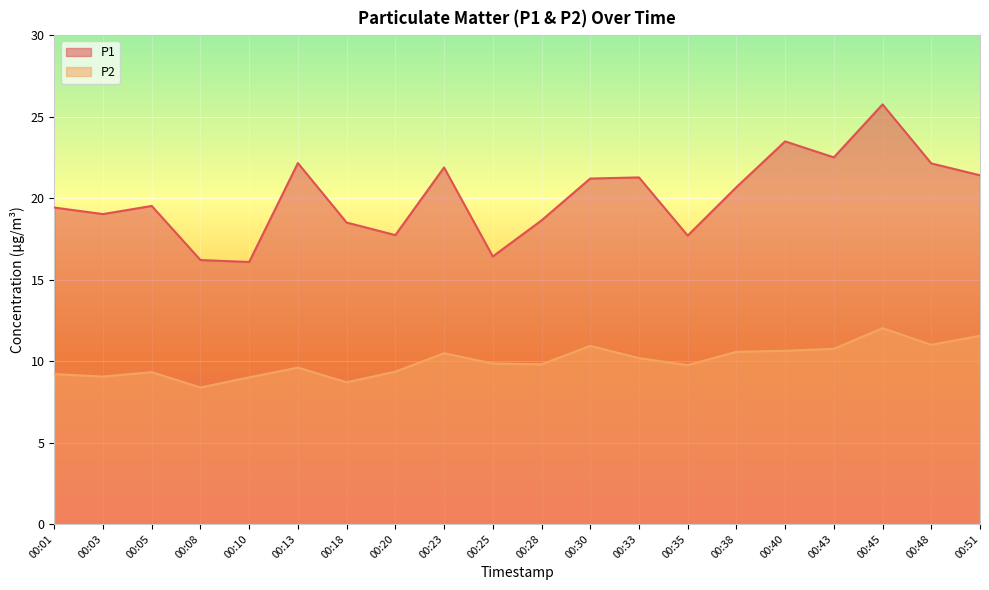

True or false: P2 has a value of 2.4 at 00:51.

False